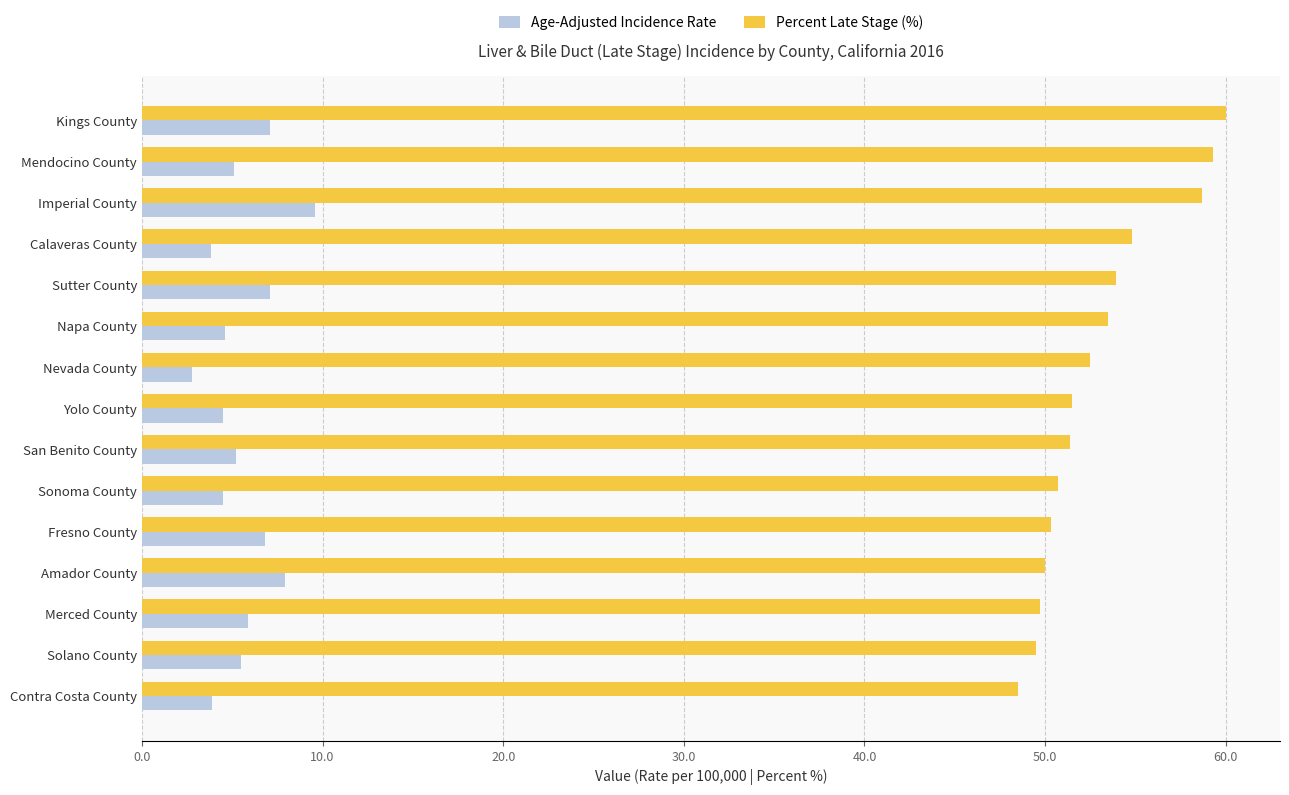

At which category is the sum across all series the highest?

Imperial County